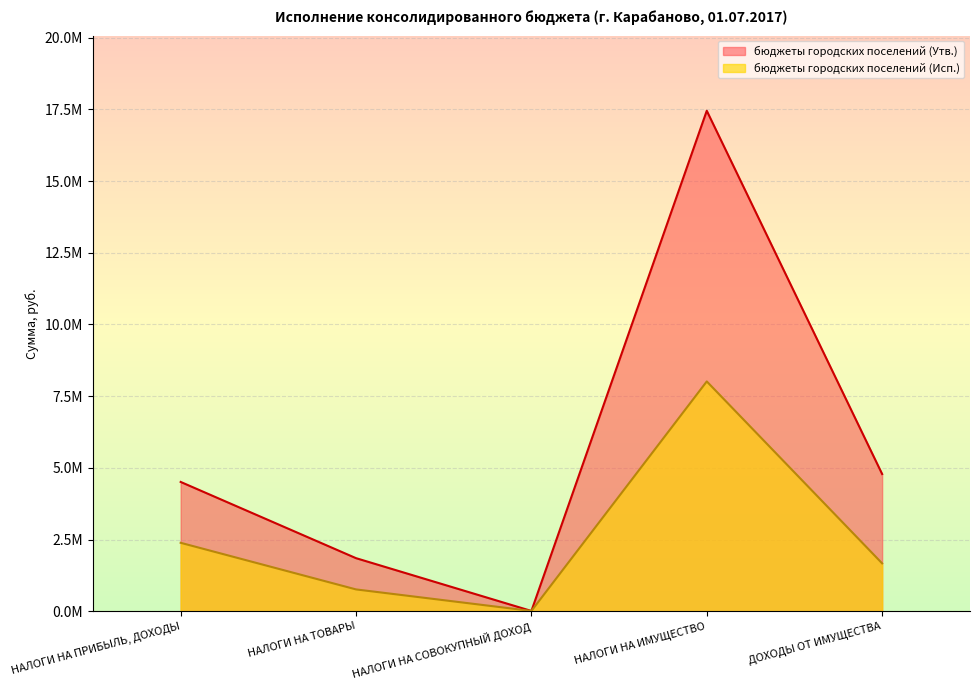

Read the бюджеты городских поселений (Исп.) value at НАЛОГИ НА СОВОКУПНЫЙ ДОХОД.

9359.2